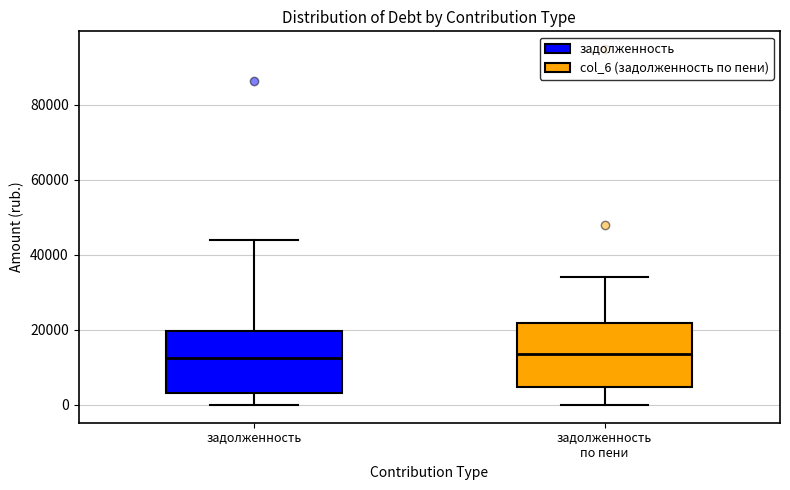

Where does the median line of the box for задолженность по пени sit on the y-axis? The values are not printed on the chart, so give them approximately, as read against the axis.

14000